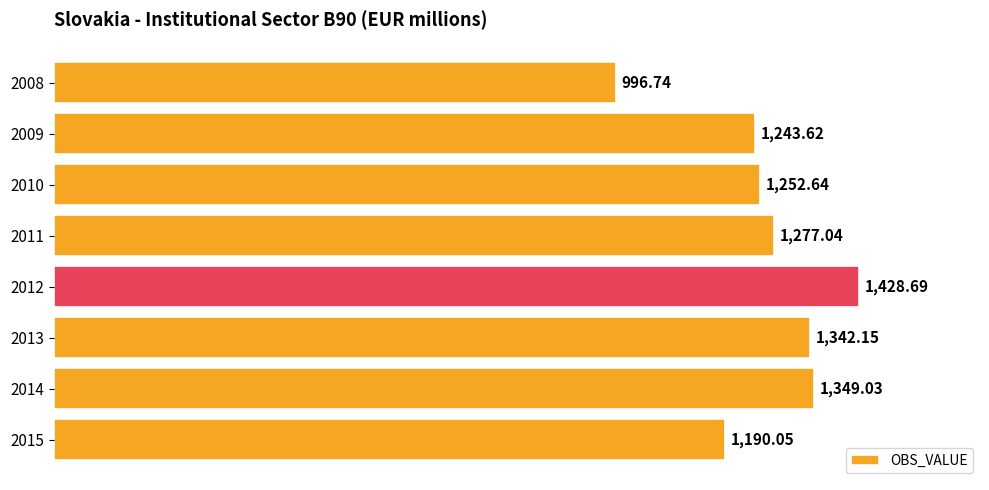

Rank the categories by value from highest to lowest.

2012, 2014, 2013, 2011, 2010, 2009, 2015, 2008